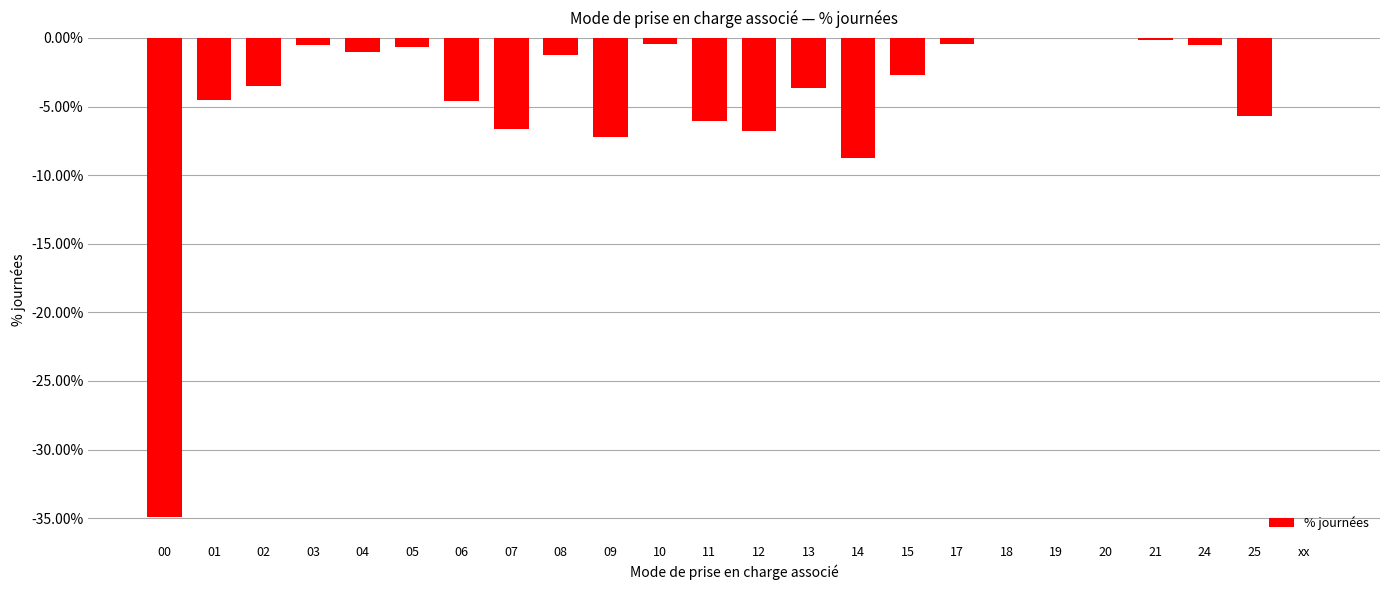

Reading right to left, extract all data points from this chart.

-0.0	-0.1	-0.0	-0.0	-0.0	-0.0	-0.0	-0.0	-0.0	-0.1	-0.0	-0.1	-0.1	-0.0	-0.1	-0.0	-0.1	-0.0	-0.0	-0.0	-0.0	-0.0	-0.0	-0.3